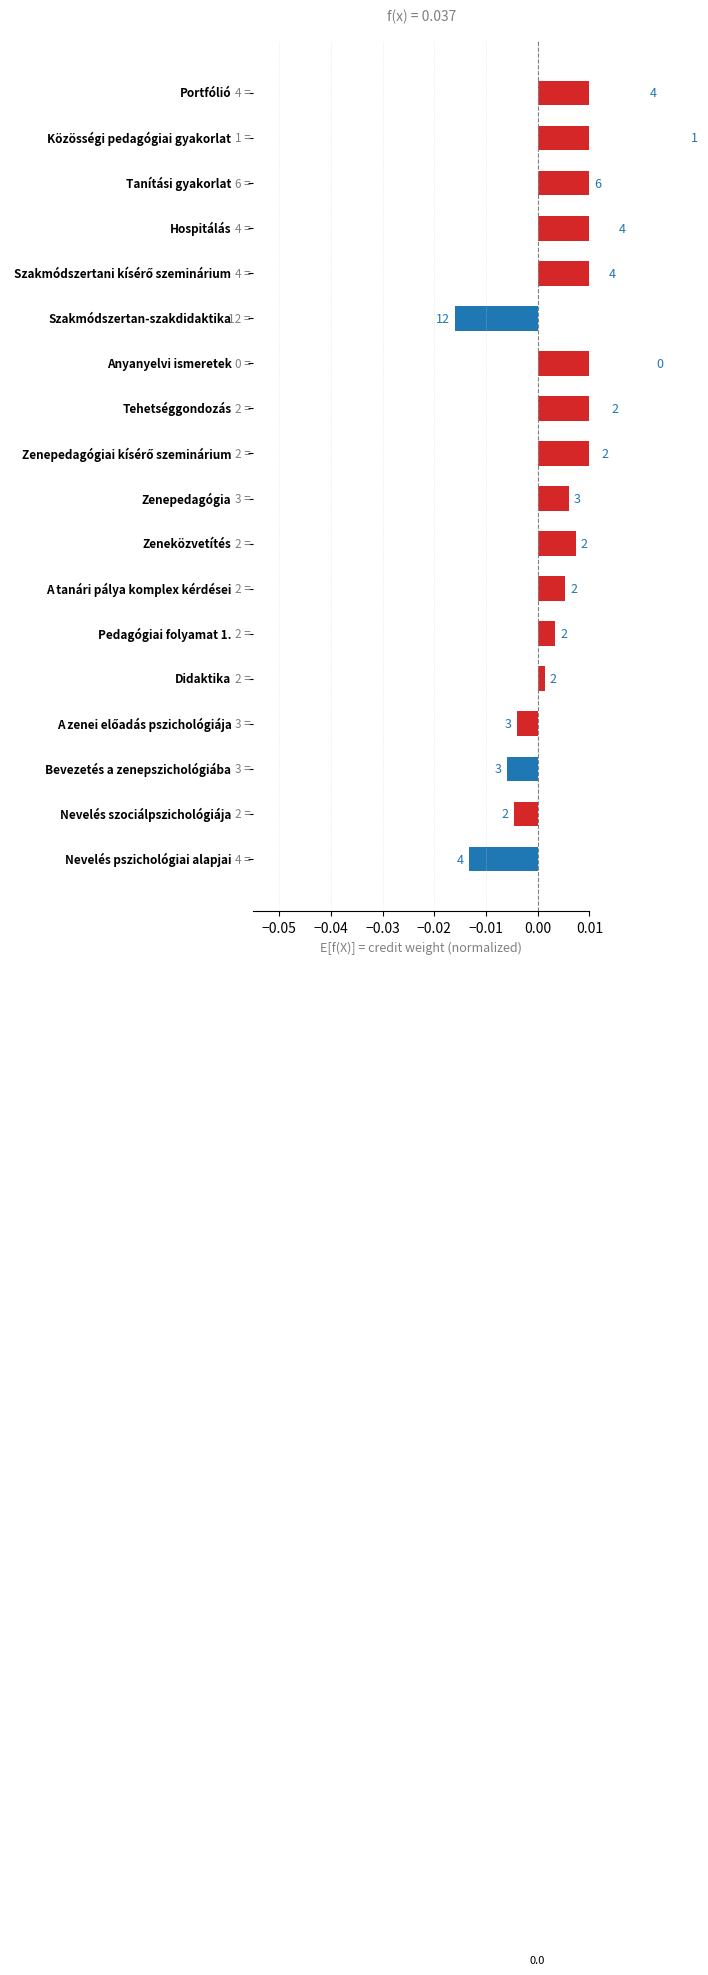

Are the bars grouped side by side (vs. stacked)?

No